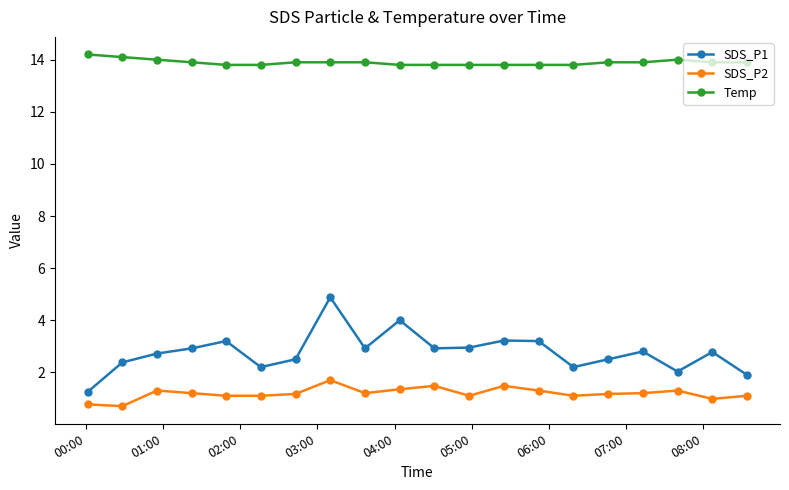

What is the greatest value displayed?

14.2